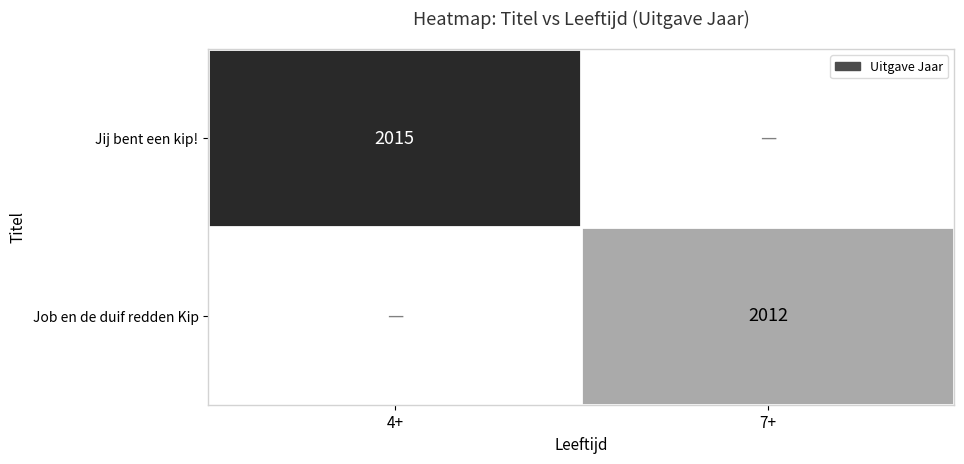

The Job en de duif redden Kip series shows 1034 at 7+. True or false?

False